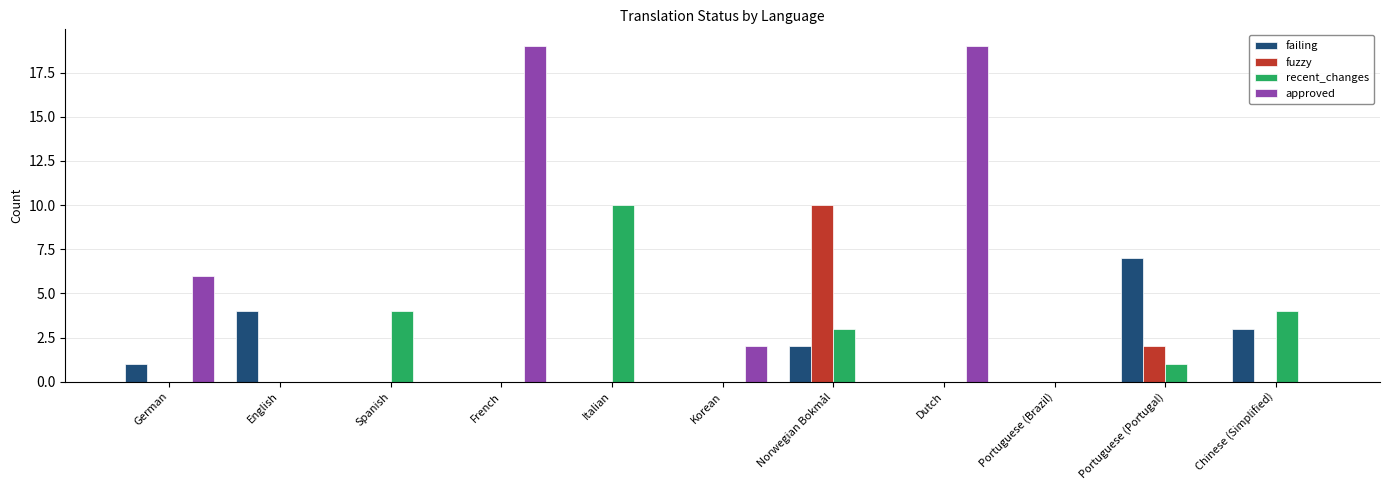

The approved series shows 5 at French. True or false?

False